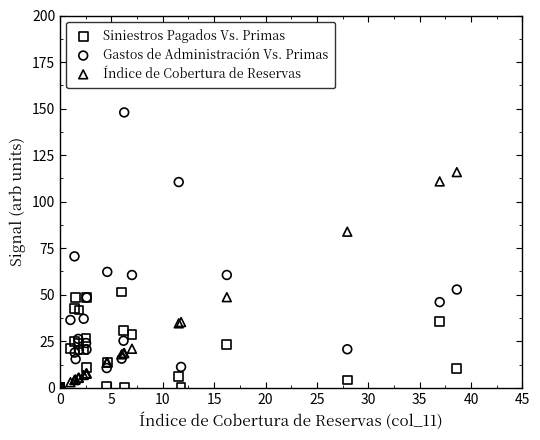

In the Gastos de Administración Vs. Primas series, what Y value is closest to 73?

70.6